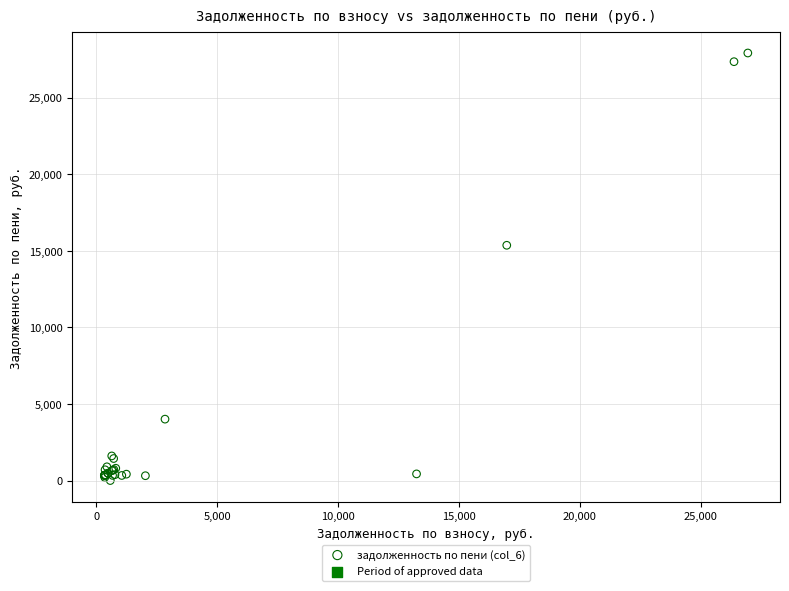

What Y value in the scatter plot is closest to 13968?

15372.8